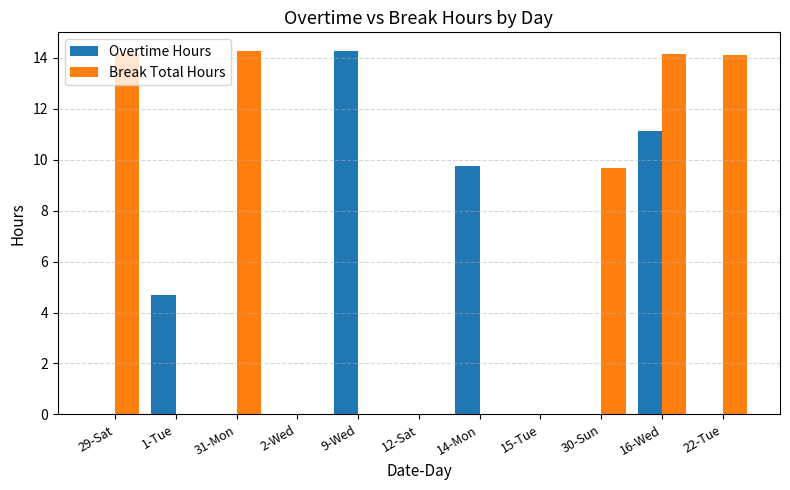

At which category is the sum across all series the highest?

16-Wed